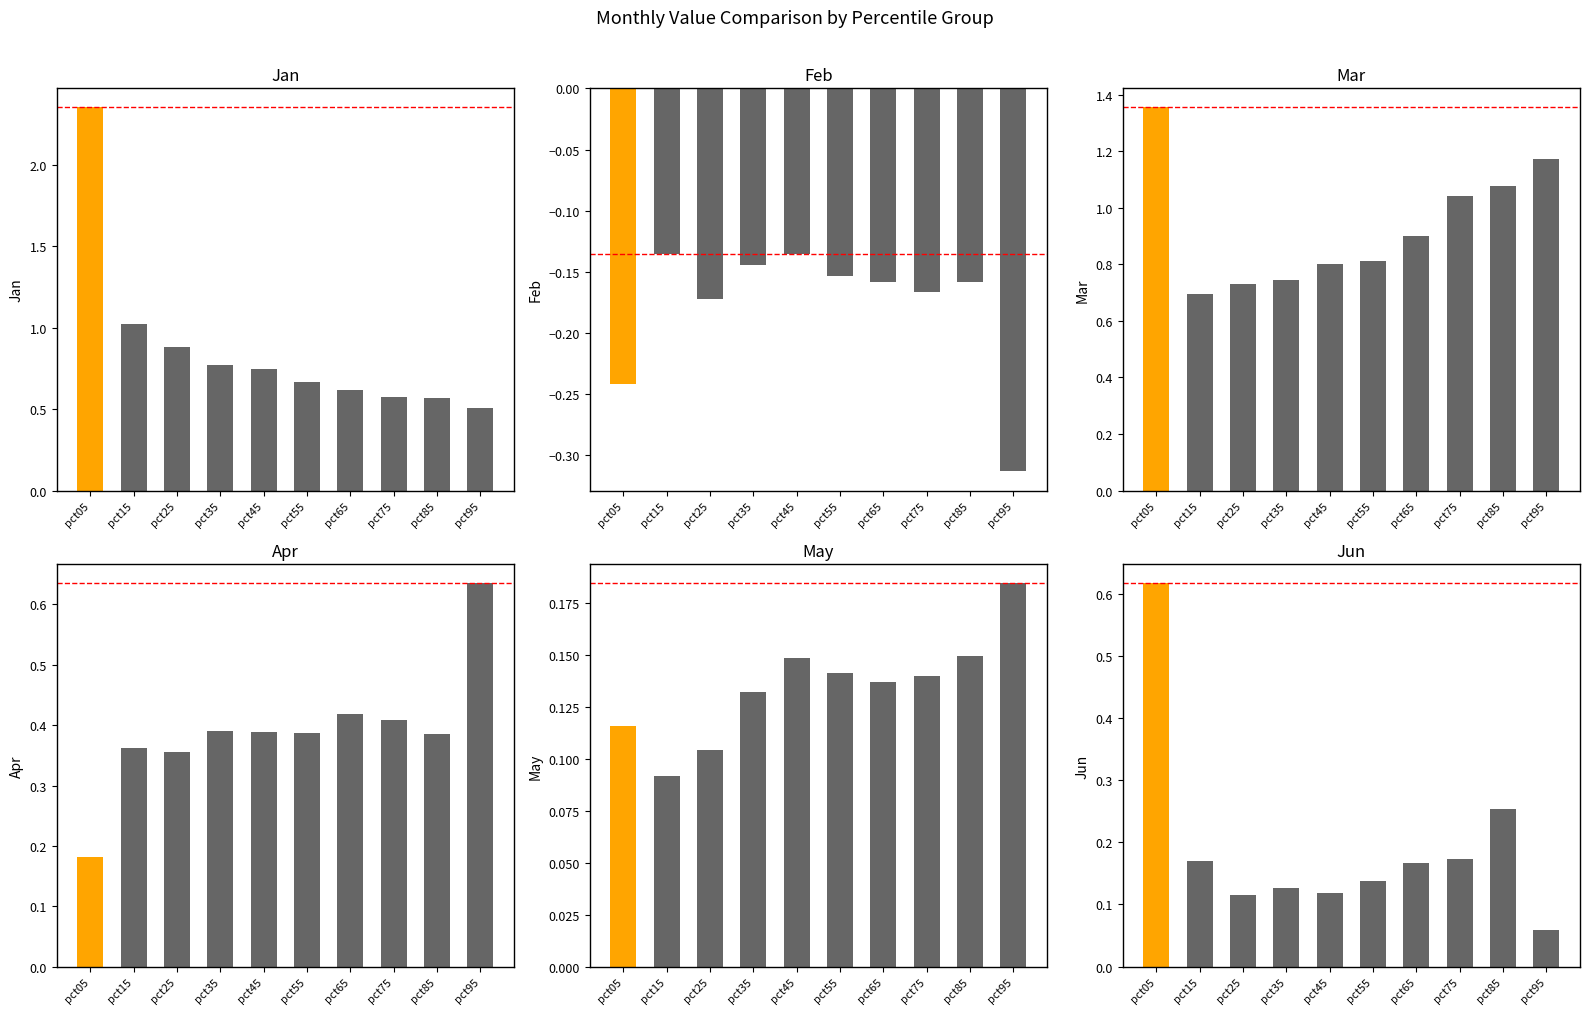

What is the difference between the maximum and minimum values in the Feb series?

0.2